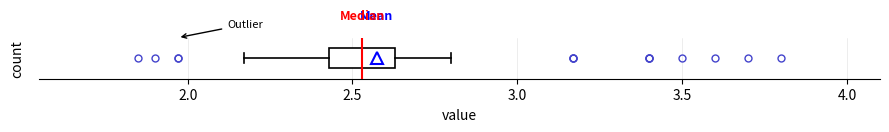

Where does the right whisker of the box end on the x-axis? The values are not printed on the chart, so give them approximately, as read against the axis.

2.80